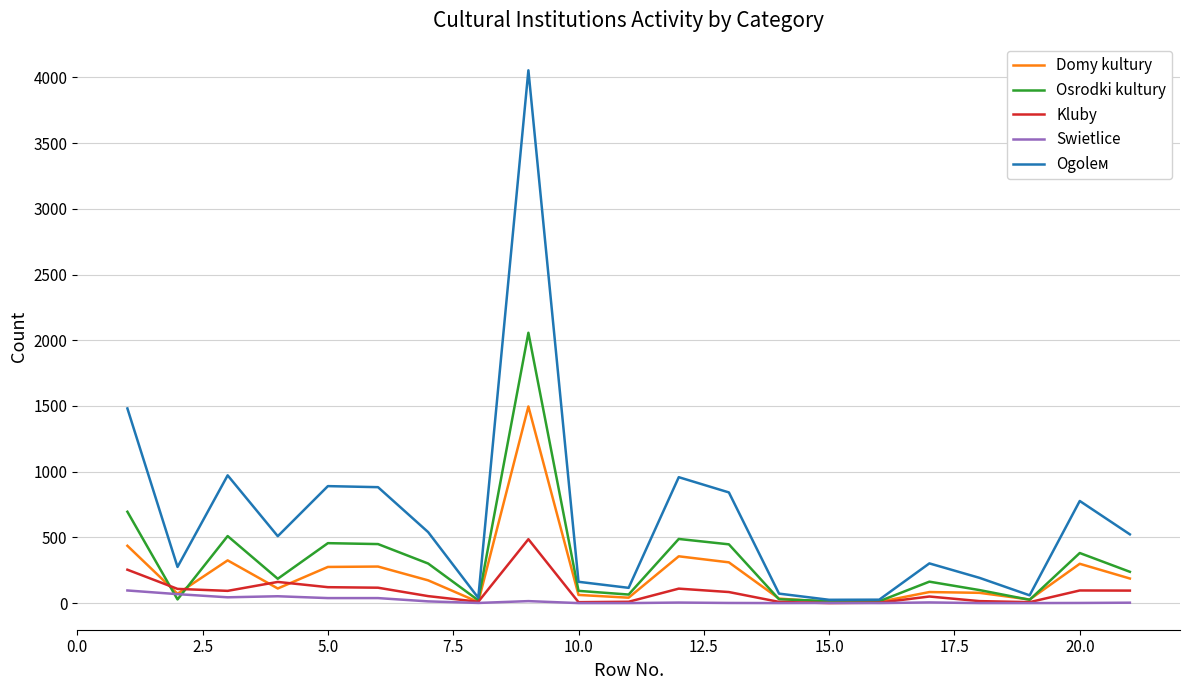

What are all the series names shown in the legend?

Domy kultury, Osrodki kultury, Kluby, Swietlice, Ogolем